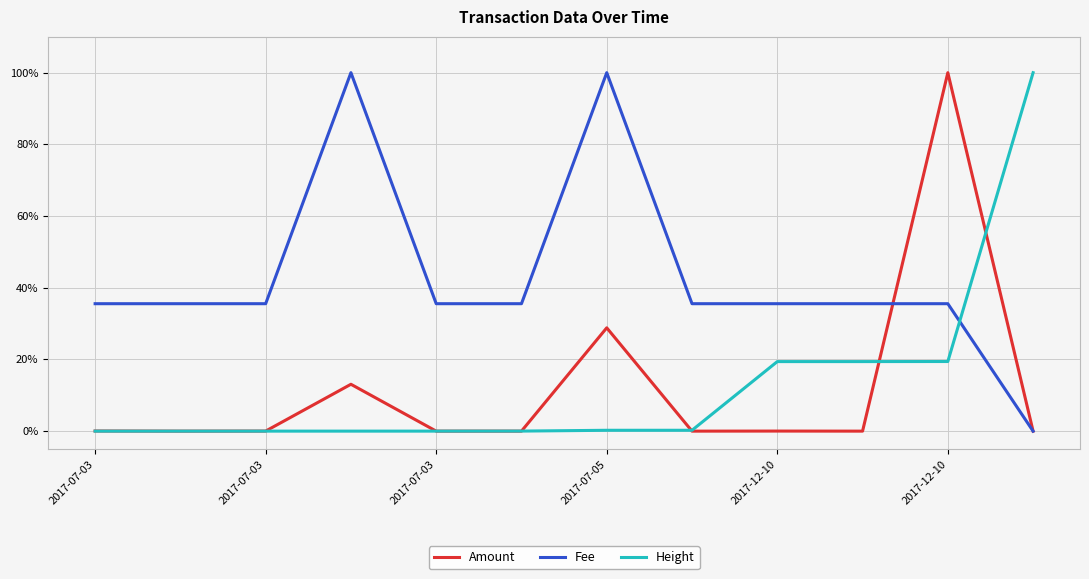

Which series has the widest spread of values?

Amount